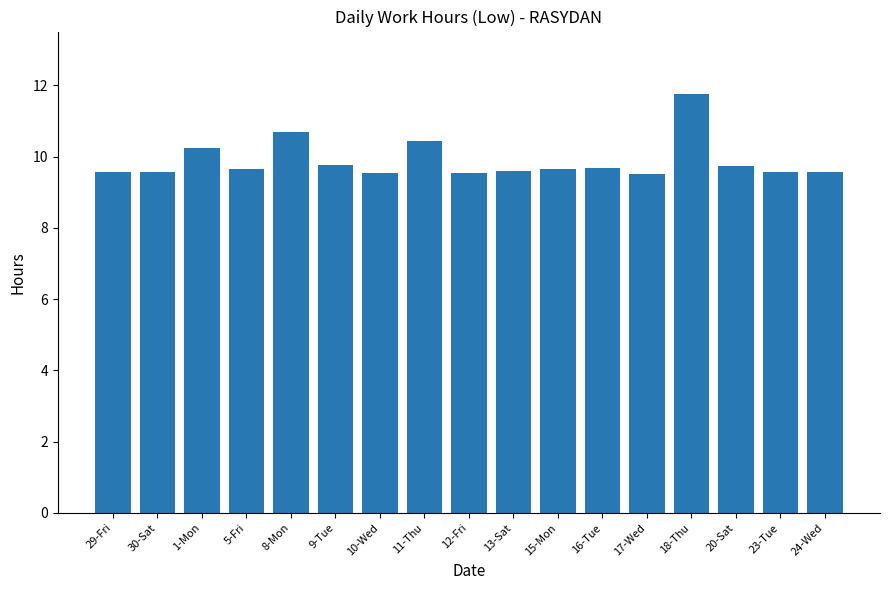

What is the value of the 5th bar from the left?

10.7